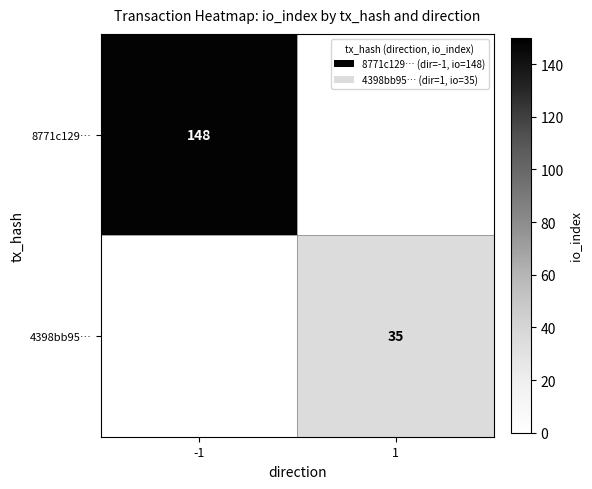

Is it true that 8771c129… equals 35 at -1?

False